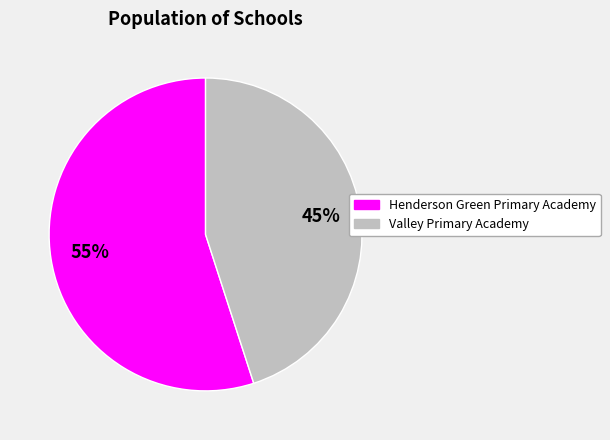

Which has a higher value, Valley Primary Academy or Henderson Green Primary Academy?

Henderson Green Primary Academy